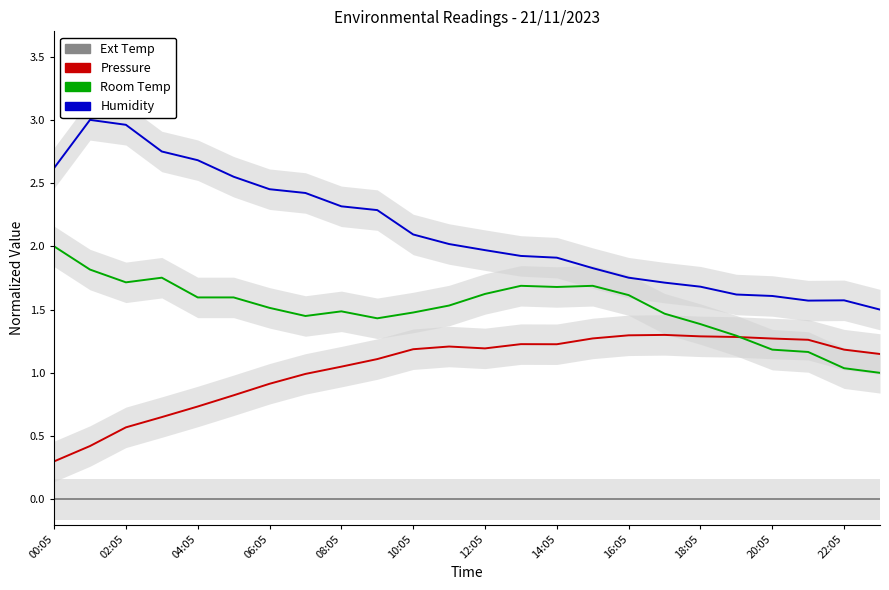

True or false: Ext Temp and Room Temp cross at least once.

False